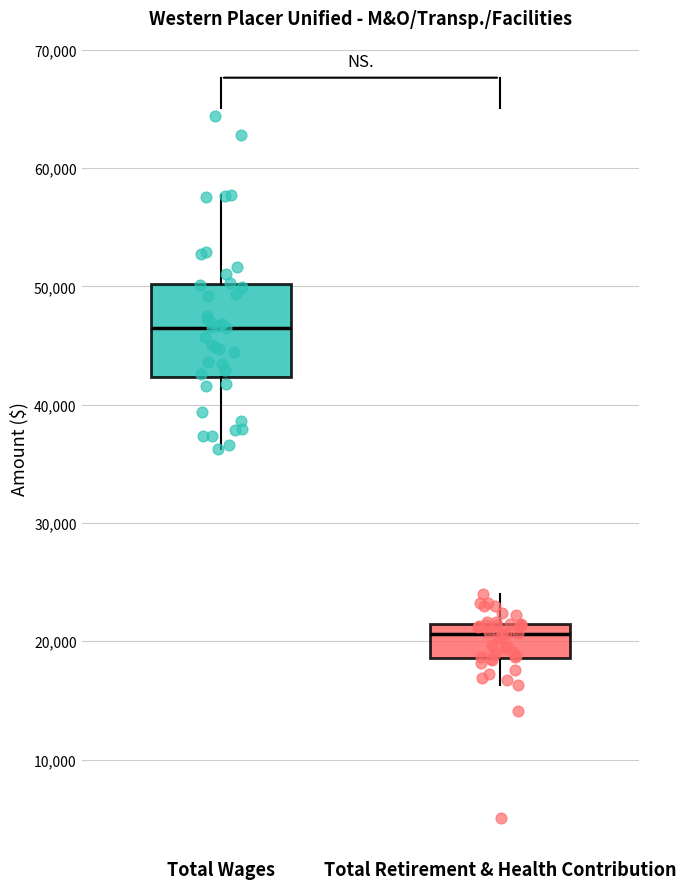

Comparing the boxes themselves (not the whiskers), which one is the tallest?

Total Wages